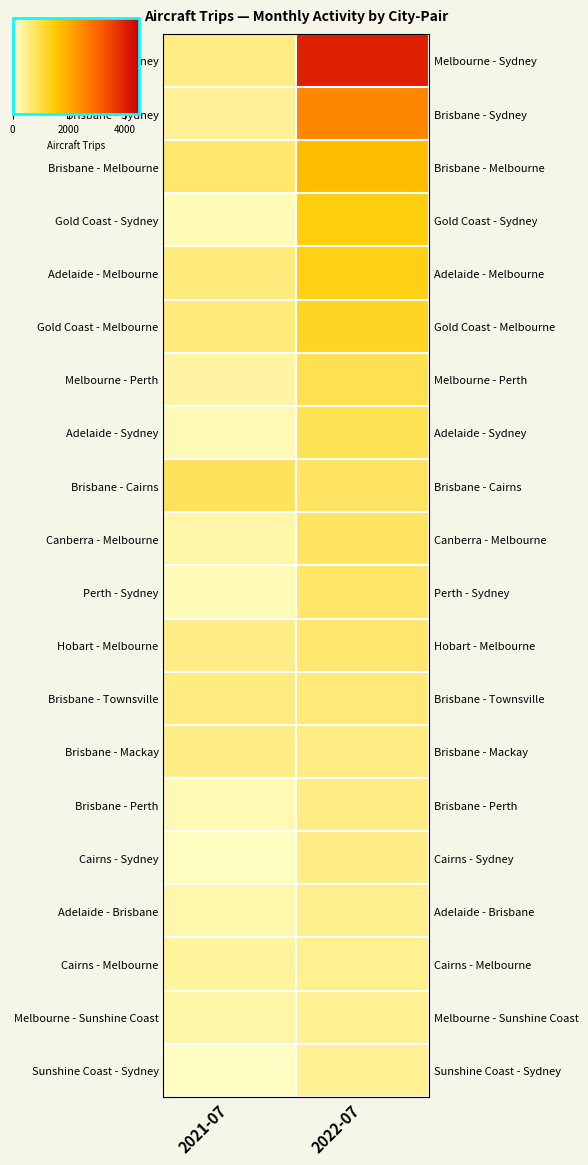

What is the difference between the maximum and minimum values in the Adelaide - Melbourne series?

780